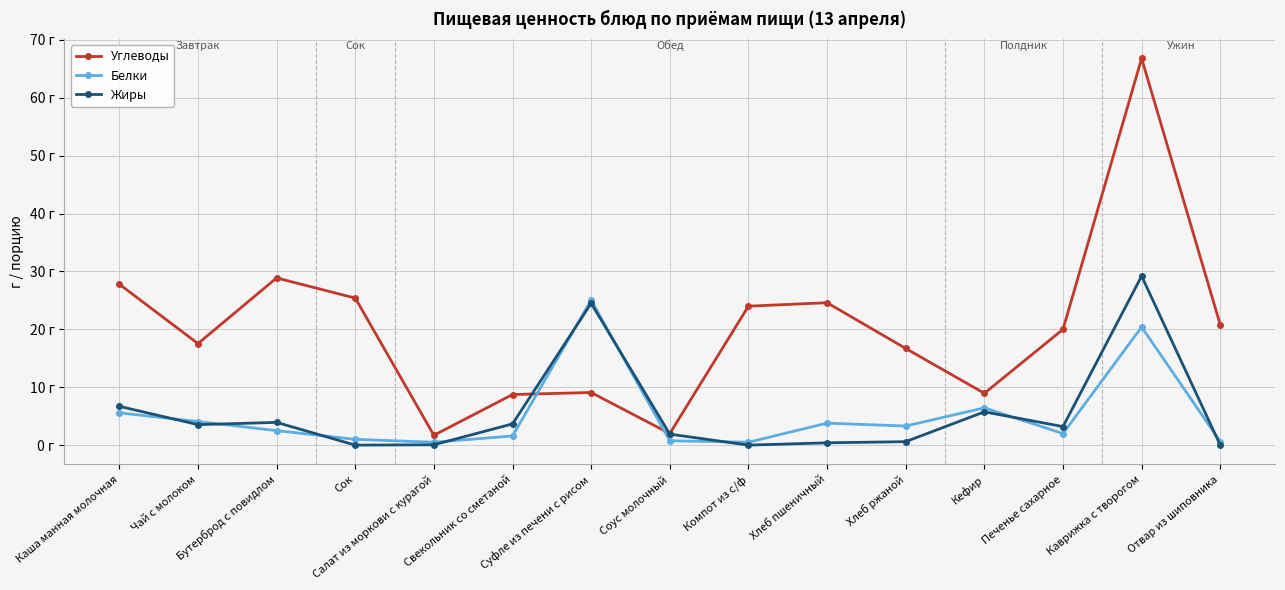

Does the chart have visible grid lines?

Yes